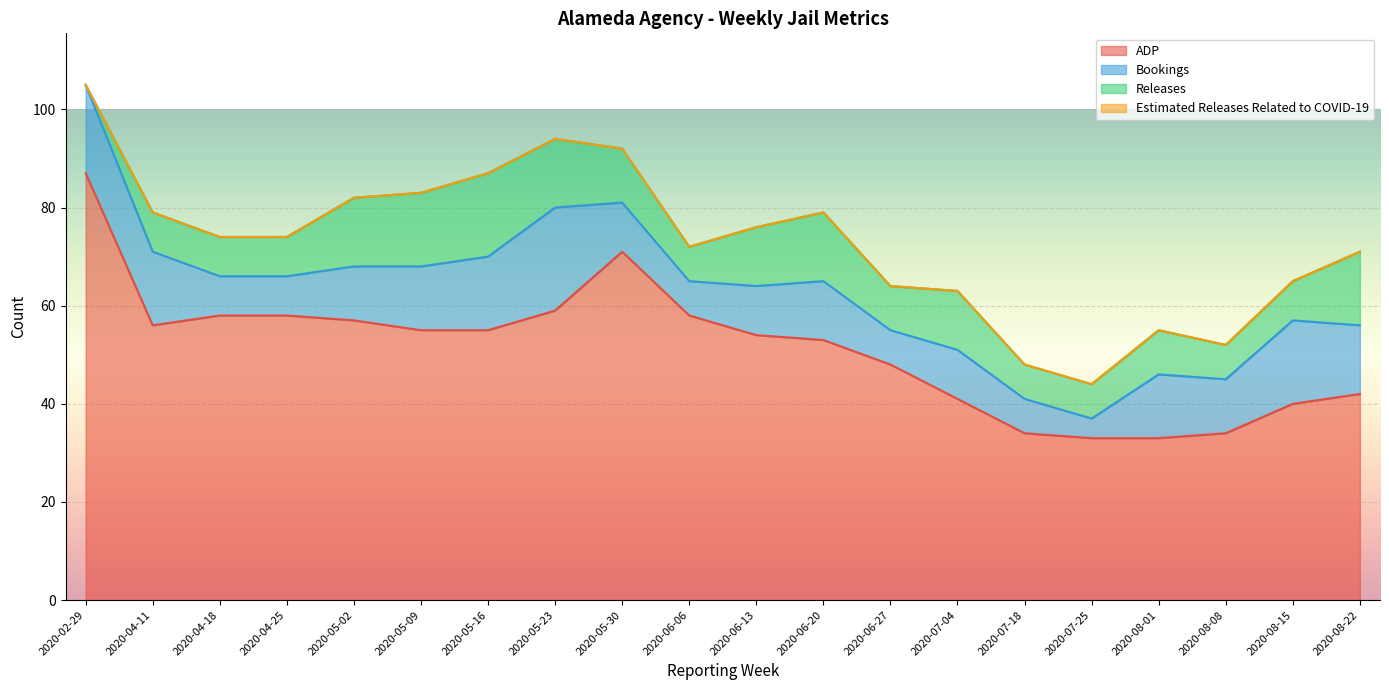

Which series changed the most between 2020-05-02 and 2020-05-16?

Bookings